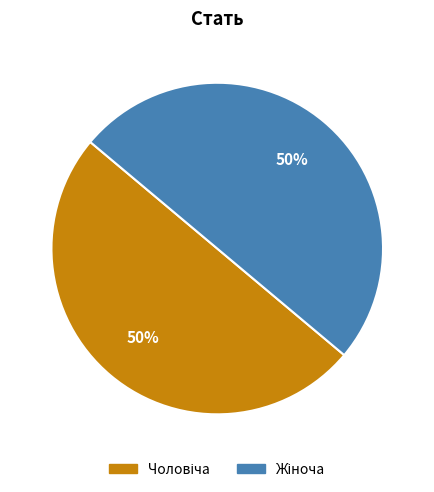

To the nearest percent, what is the average slice percentage?

50%